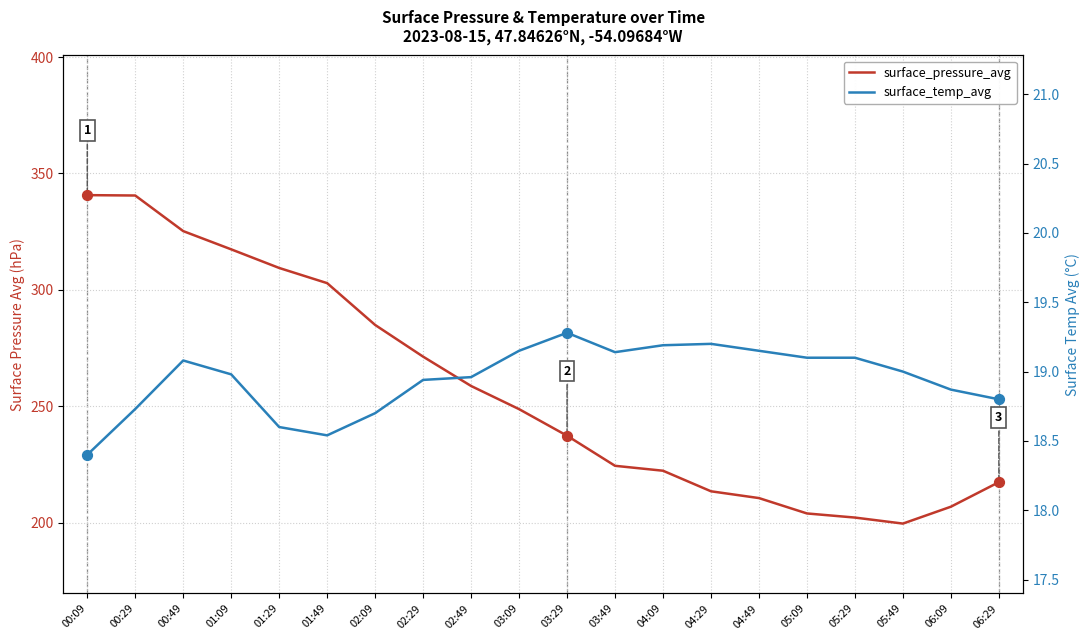

Is the value of surface_pressure_avg at 03:49 greater than the value of surface_temp_avg at 01:49?

Yes